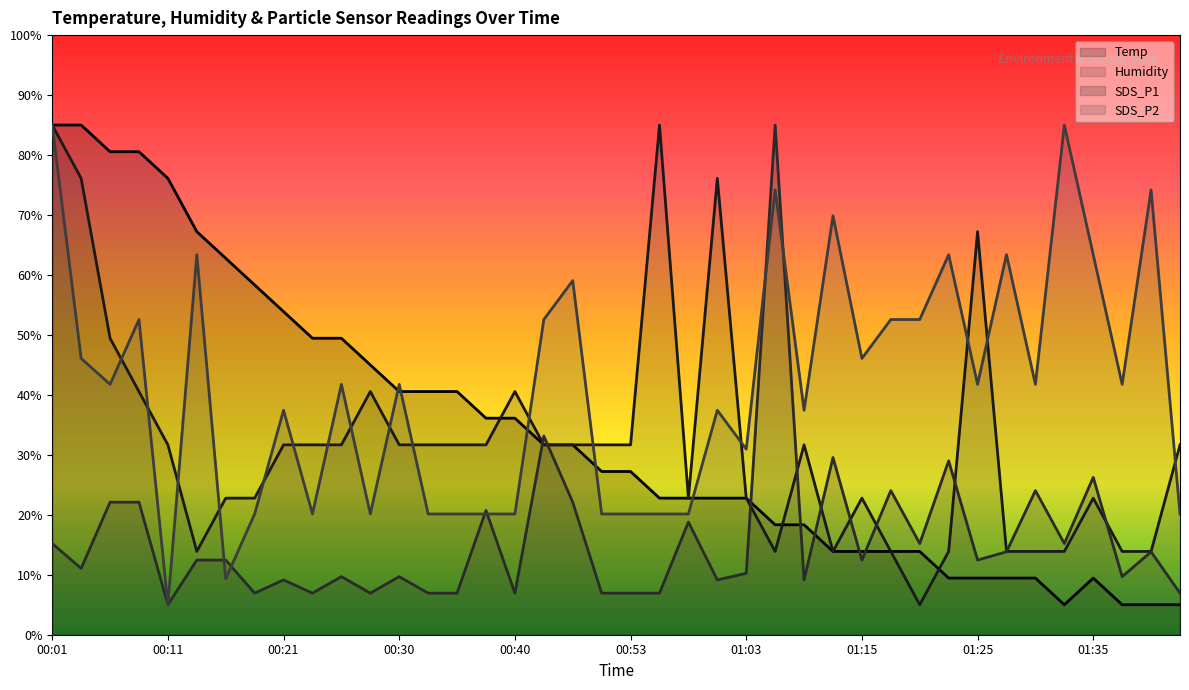

Where is SDS_P1 nearest to the value 45?

00:43